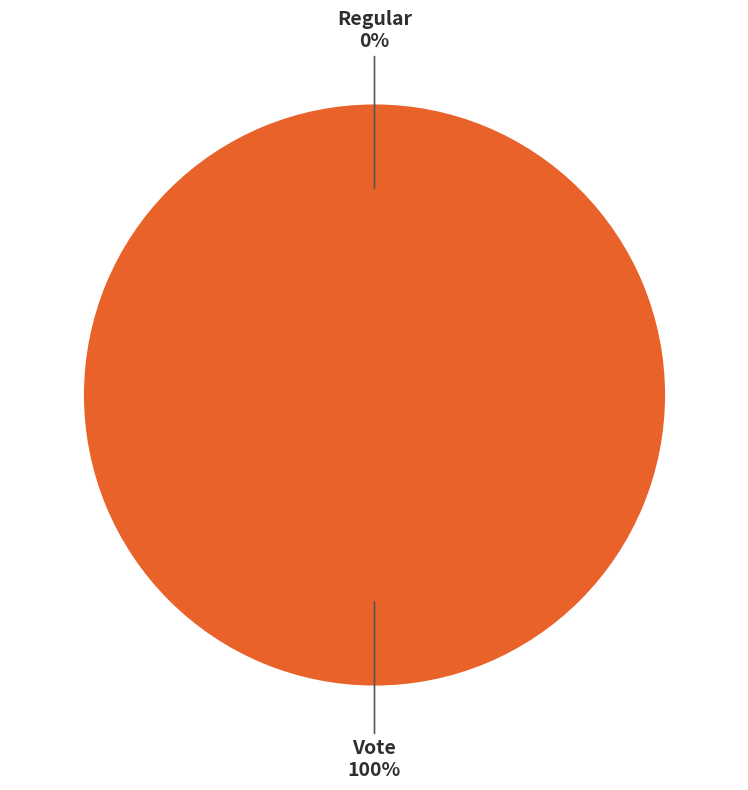

Is the sum of Vote and Regular greater than half?

Yes